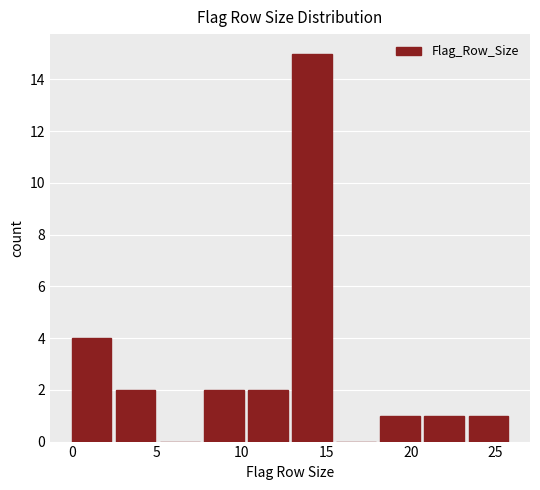

Which range on the x-axis has the tallest bar?

13.0 to 15.6